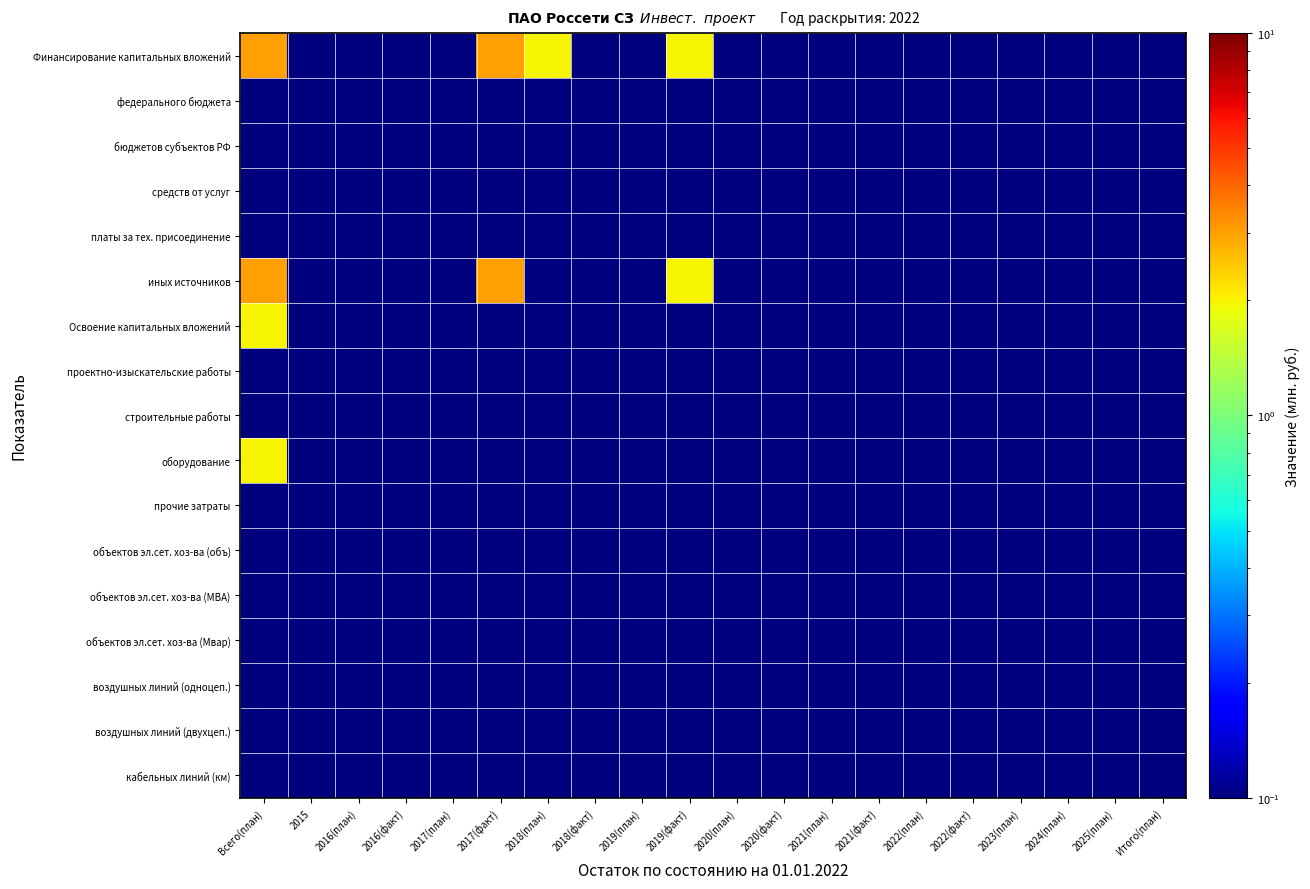

Rank the series at 2022(план) from lowest to highest value.

Финансирование капитальных вложений, федерального бюджета, бюджетов субъектов РФ, средств от услуг, платы за тех. присоединение, иных источников, Освоение капитальных вложений, проектно-изыскательские работы, строительные работы, оборудование, прочие затраты, объектов эл.сет. хоз-ва (объ), объектов эл.сет. хоз-ва (МВА), объектов эл.сет. хоз-ва (Мвар), воздушных линий (одноцеп.), воздушных линий (двухцеп.), кабельных линий (км)